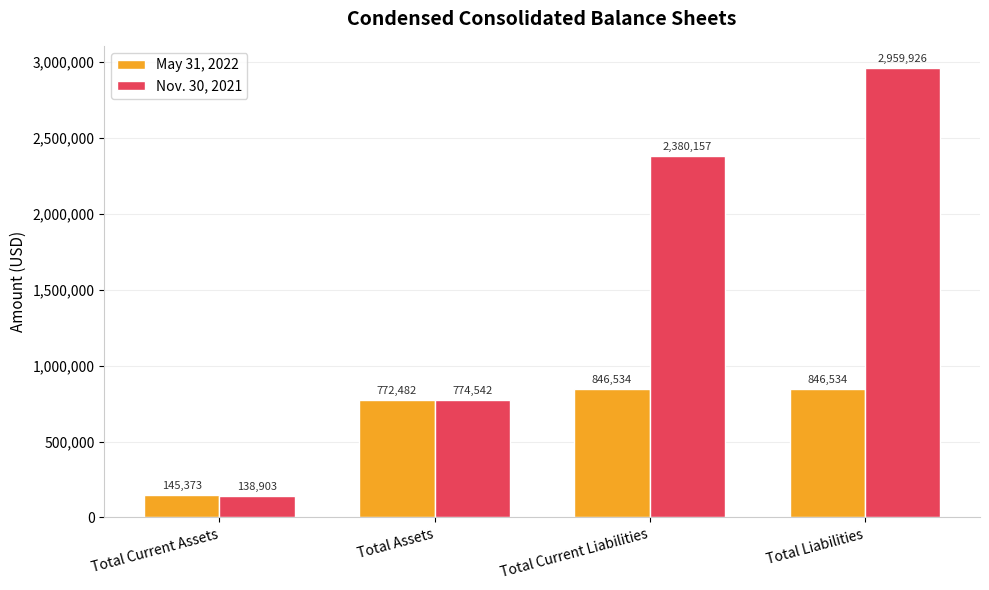

What is the total value across all series at Total Liabilities?

3806460